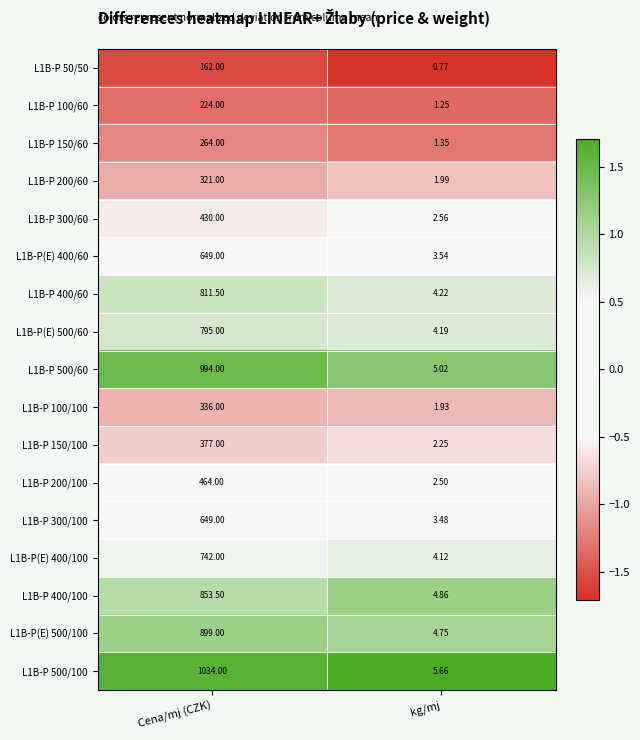

What is the difference between the highest and lowest values at Cena/mj (CZK)?

872.0